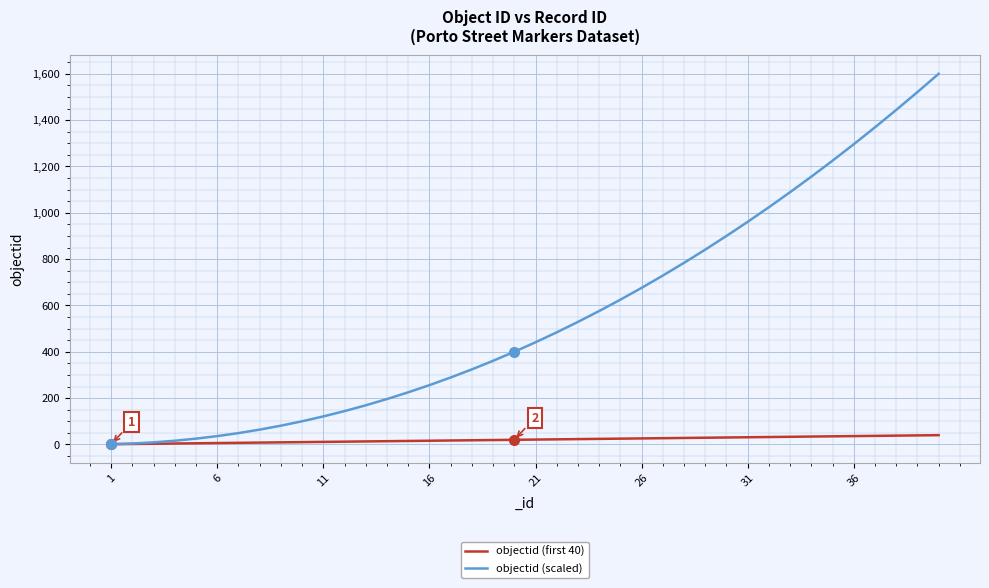

Rank the series by their maximum value, from highest to lowest.

objectid (scaled), objectid (first 40)